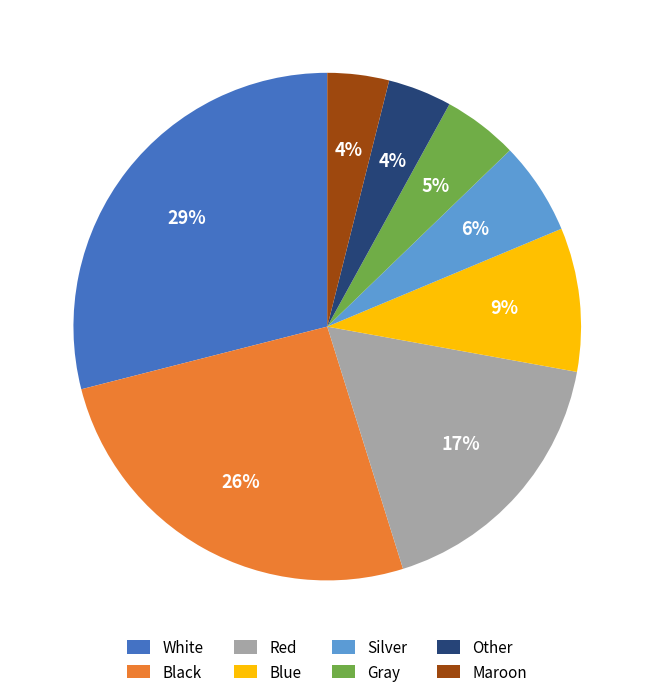

Is Maroon the majority of the pie?

No